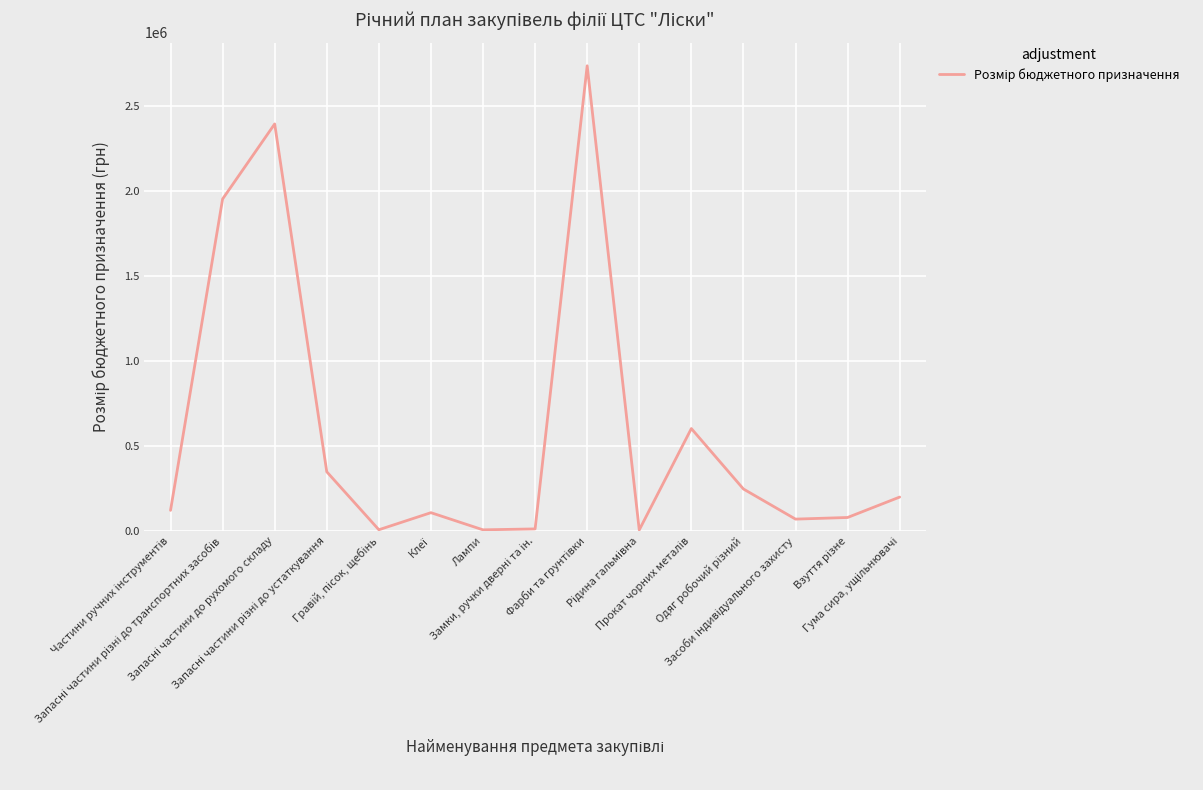

What is the difference between the maximum and minimum values?

2732933.4